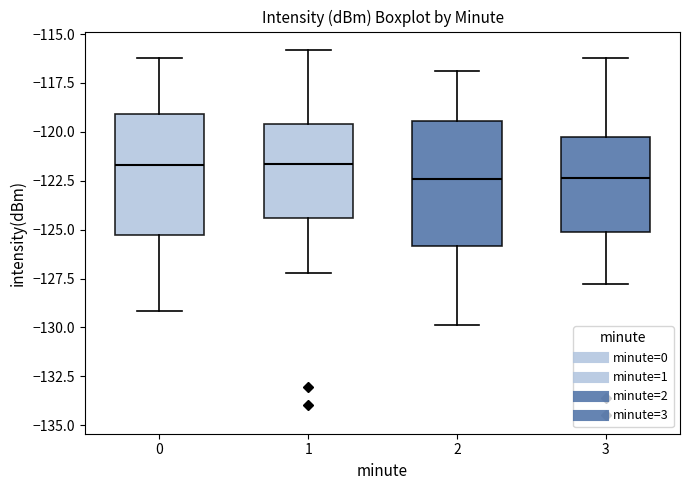

Where does the lower whisker of the box at x = 0 end on the y-axis? The values are not printed on the chart, so give them approximately, as read against the axis.

-129.0